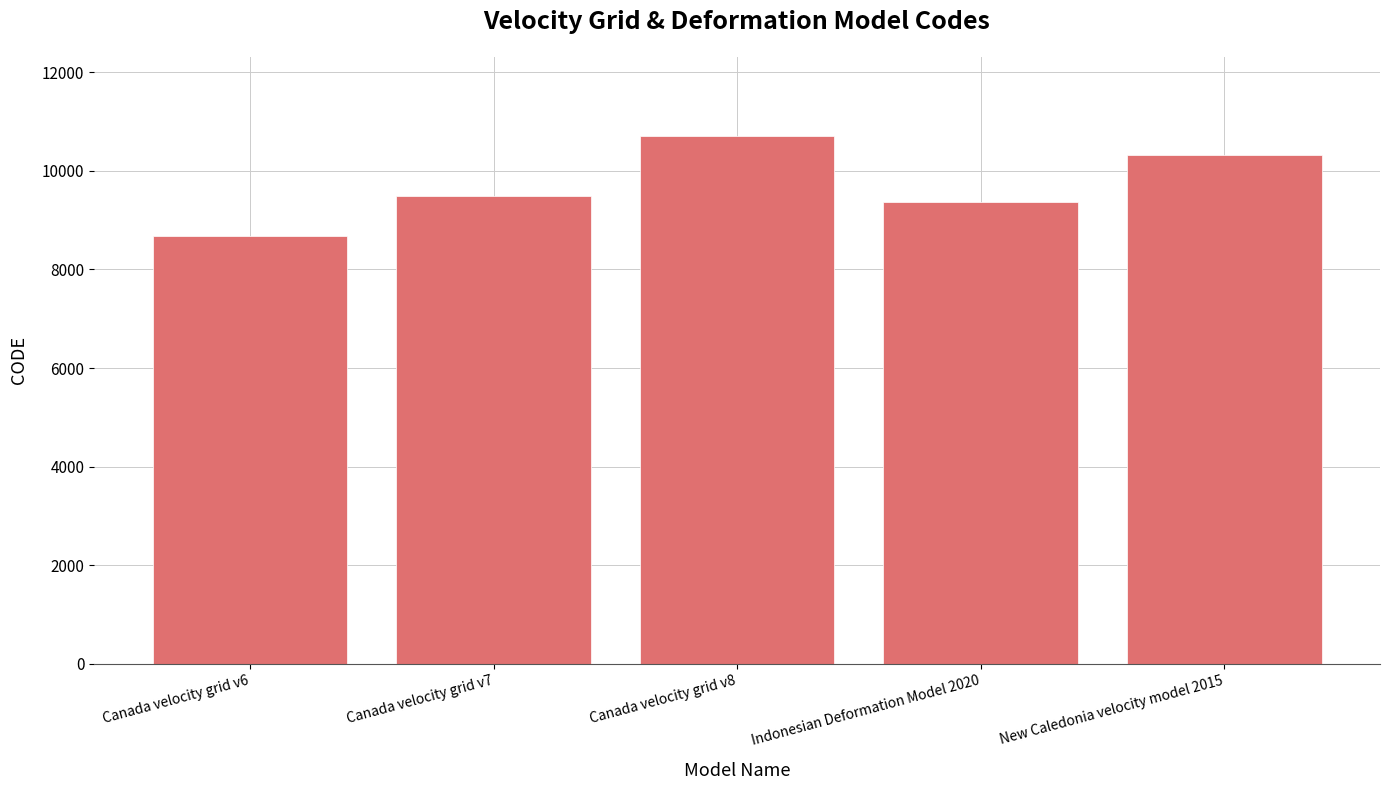

How many data points are less than 9483?

2